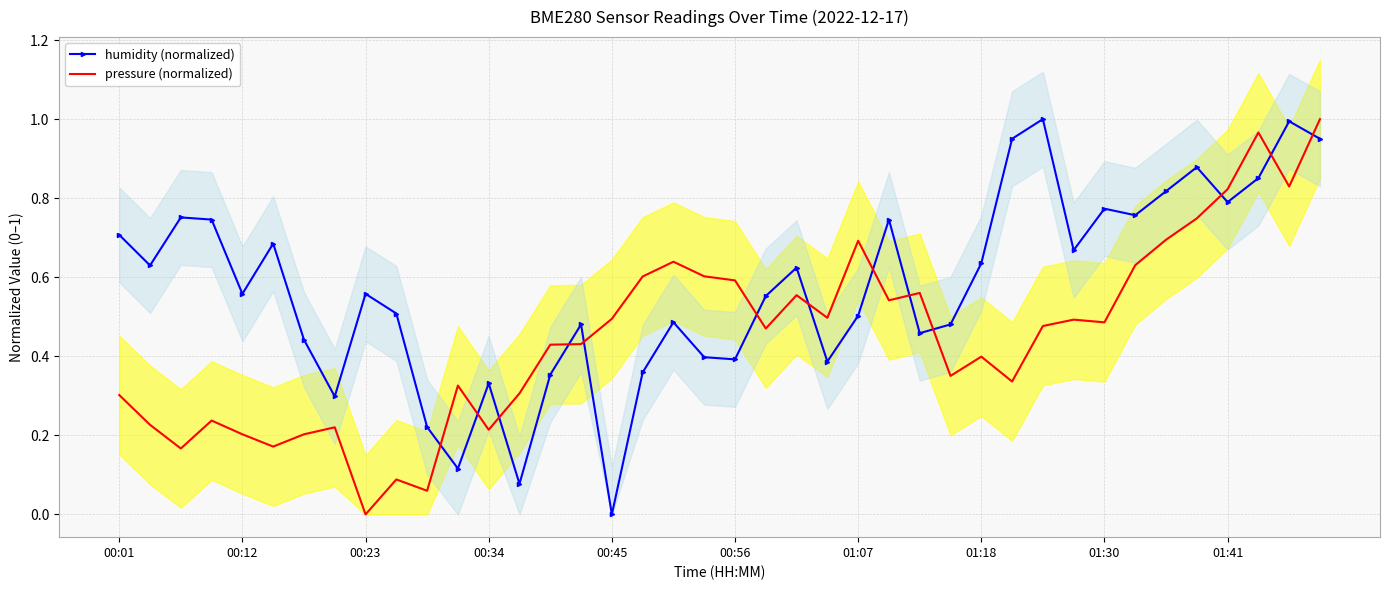

What is the maximum value shown in the chart?

1.0